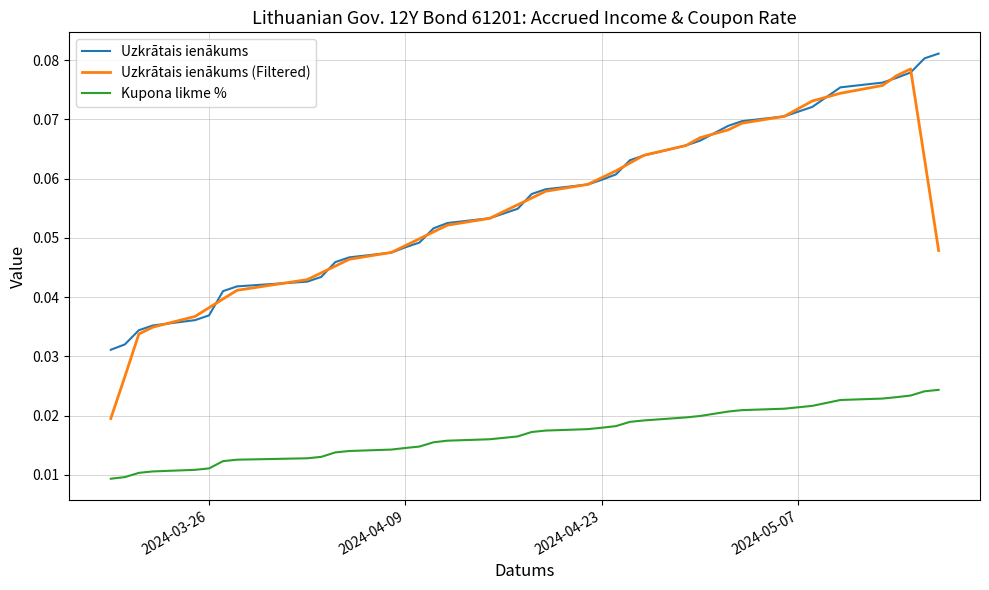

True or false: Uzkrātais ienākums and Kupona likme % intersect in this chart.

False